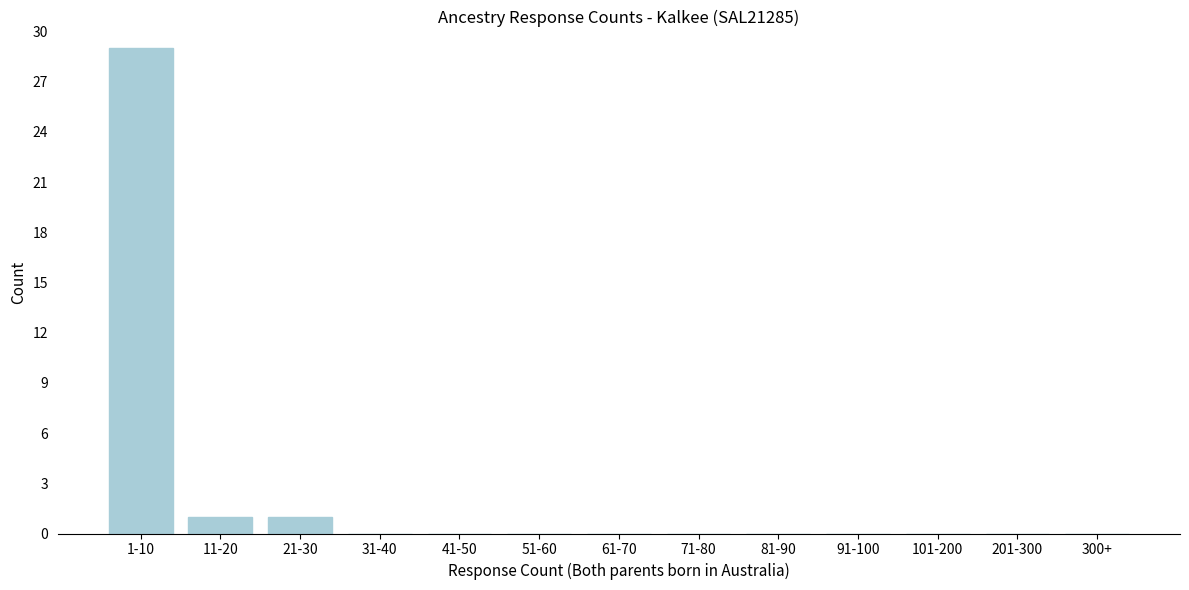

Reading left to right, list all the values displayed in this chart.

1-10=29	11-20=1	21-30=1	31-40=0	41-50=0	51-60=0	61-70=0	71-80=0	81-90=0	91-100=0	101-200=0	201-300=0	300+=0